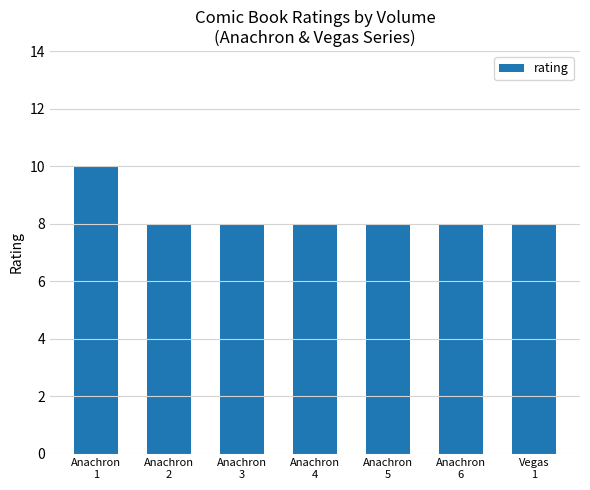

What is the average value?

8